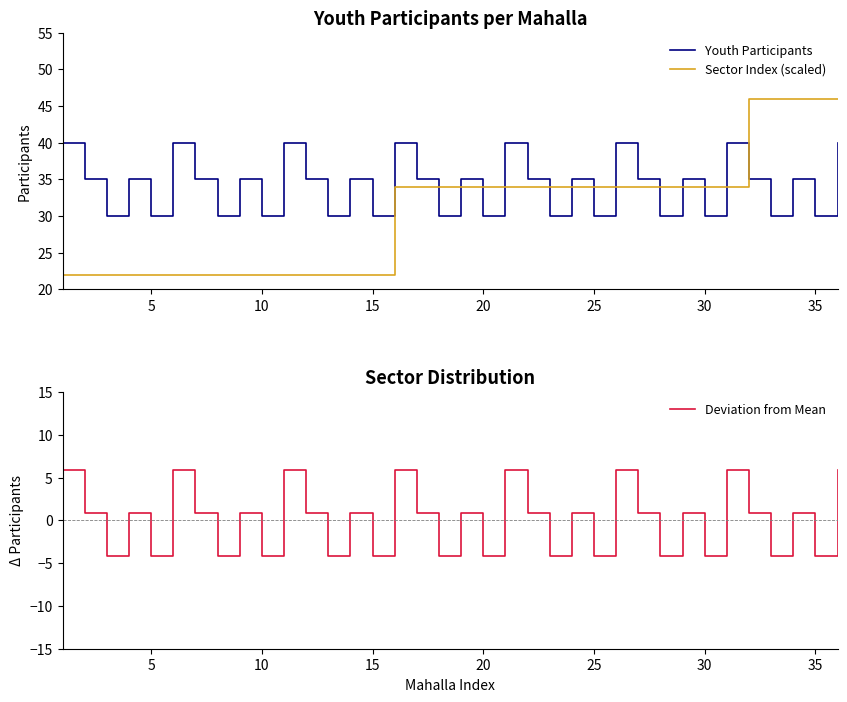

What is the value of the Youth Participants point at the 5th from the left?

30.0